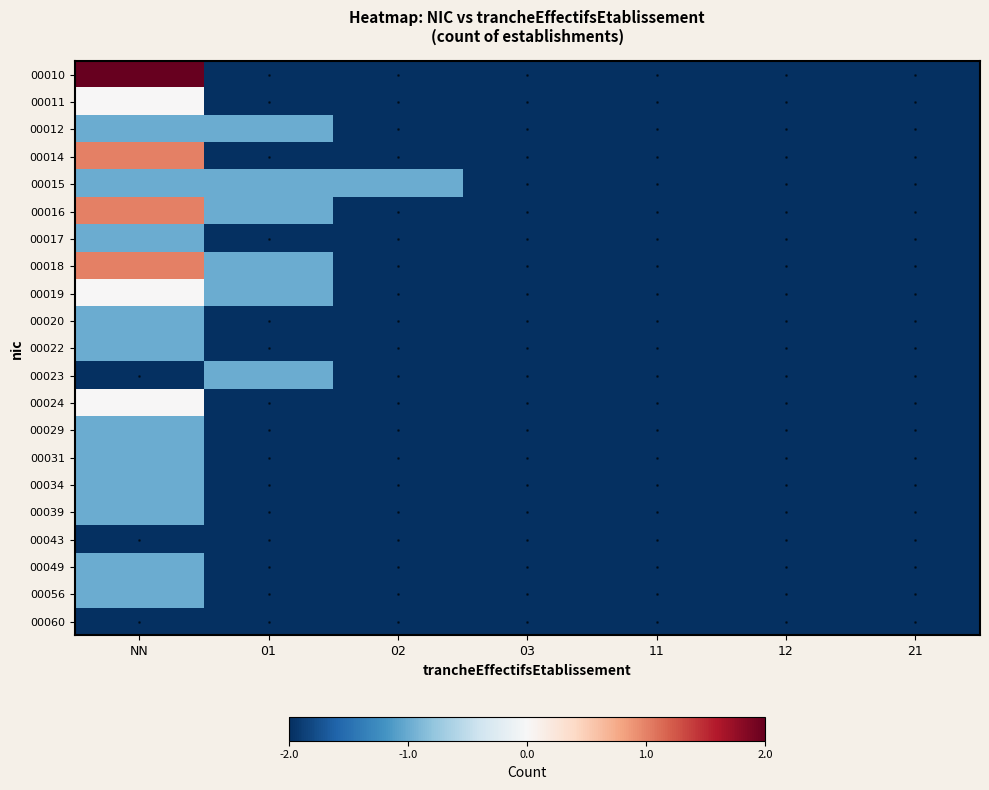

Reading left to right, transcribe all the data shown in this chart.

00010: NN=1.0	01=-1.0	02=-1.0	03=-1.0	11=-1.0	12=-1.0	21=-1.0
00011: NN=0.0	01=-1.0	02=-1.0	03=-1.0	11=-1.0	12=-1.0	21=-1.0
00012: NN=-0.5	01=-0.5	02=-1.0	03=-1.0	11=-1.0	12=-1.0	21=-1.0
00014: NN=0.5	01=-1.0	02=-1.0	03=-1.0	11=-1.0	12=-1.0	21=-1.0
00015: NN=-0.5	01=-0.5	02=-0.5	03=-1.0	11=-1.0	12=-1.0	21=-1.0
00016: NN=0.5	01=-0.5	02=-1.0	03=-1.0	11=-1.0	12=-1.0	21=-1.0
00017: NN=-0.5	01=-1.0	02=-1.0	03=-1.0	11=-1.0	12=-1.0	21=-1.0
00018: NN=0.5	01=-0.5	02=-1.0	03=-1.0	11=-1.0	12=-1.0	21=-1.0
00019: NN=0.0	01=-0.5	02=-1.0	03=-1.0	11=-1.0	12=-1.0	21=-1.0
00020: NN=-0.5	01=-1.0	02=-1.0	03=-1.0	11=-1.0	12=-1.0	21=-1.0
00022: NN=-0.5	01=-1.0	02=-1.0	03=-1.0	11=-1.0	12=-1.0	21=-1.0
00023: NN=-1.0	01=-0.5	02=-1.0	03=-1.0	11=-1.0	12=-1.0	21=-1.0
00024: NN=0.0	01=-1.0	02=-1.0	03=-1.0	11=-1.0	12=-1.0	21=-1.0
00029: NN=-0.5	01=-1.0	02=-1.0	03=-1.0	11=-1.0	12=-1.0	21=-1.0
00031: NN=-0.5	01=-1.0	02=-1.0	03=-1.0	11=-1.0	12=-1.0	21=-1.0
00034: NN=-0.5	01=-1.0	02=-1.0	03=-1.0	11=-1.0	12=-1.0	21=-1.0
00039: NN=-0.5	01=-1.0	02=-1.0	03=-1.0	11=-1.0	12=-1.0	21=-1.0
00043: NN=-1.0	01=-1.0	02=-1.0	03=-1.0	11=-1.0	12=-1.0	21=-1.0
00049: NN=-0.5	01=-1.0	02=-1.0	03=-1.0	11=-1.0	12=-1.0	21=-1.0
00056: NN=-0.5	01=-1.0	02=-1.0	03=-1.0	11=-1.0	12=-1.0	21=-1.0
00060: NN=-1.0	01=-1.0	02=-1.0	03=-1.0	11=-1.0	12=-1.0	21=-1.0